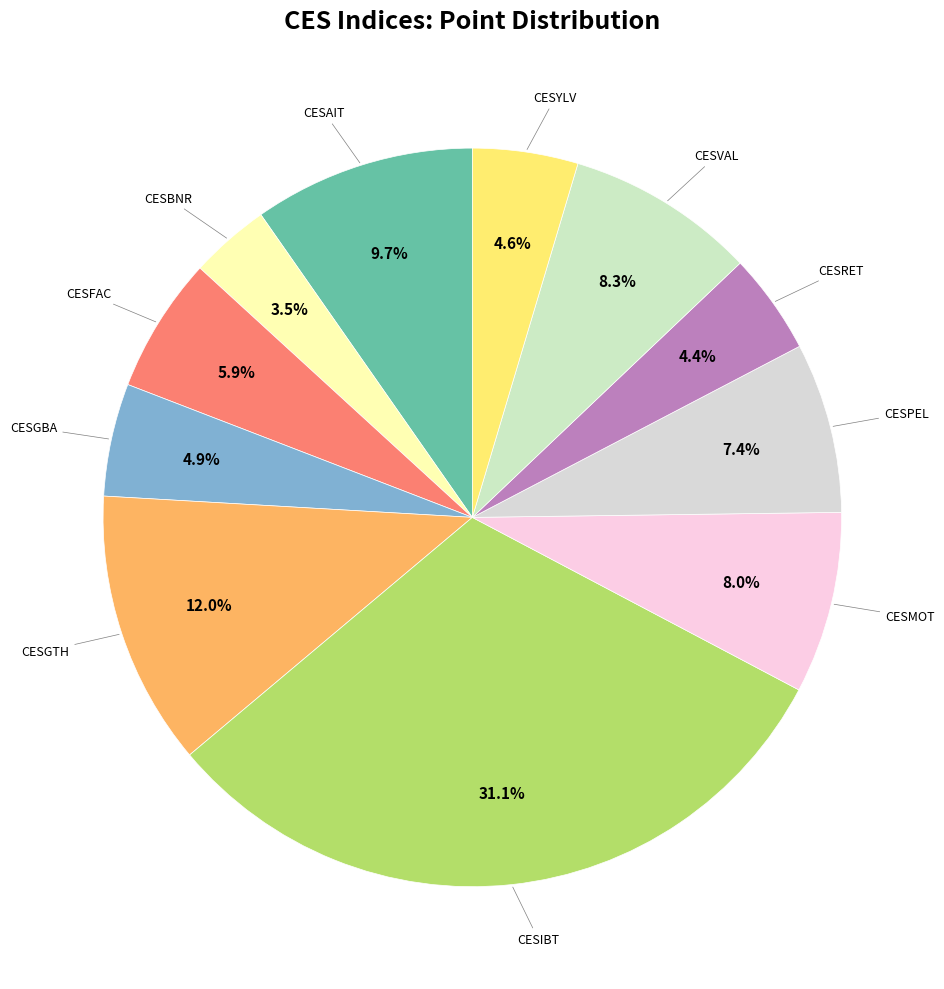

How many segments does this pie chart have?

11